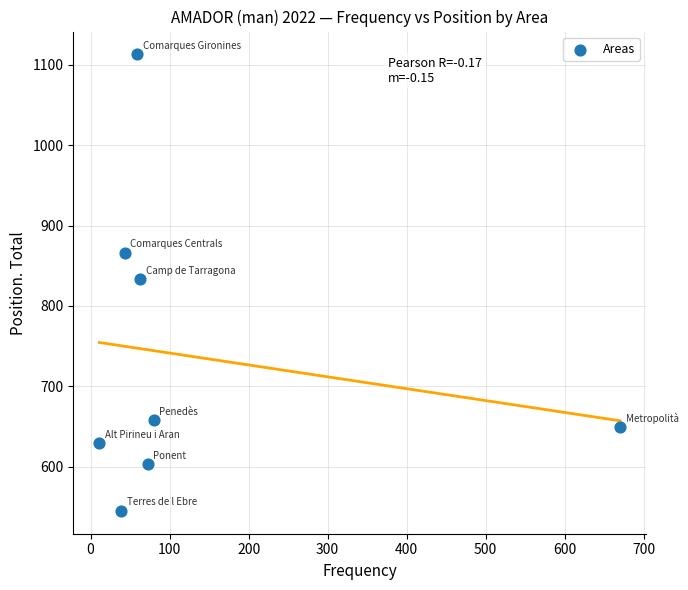

What is the range of Y values (max minus min)?

568